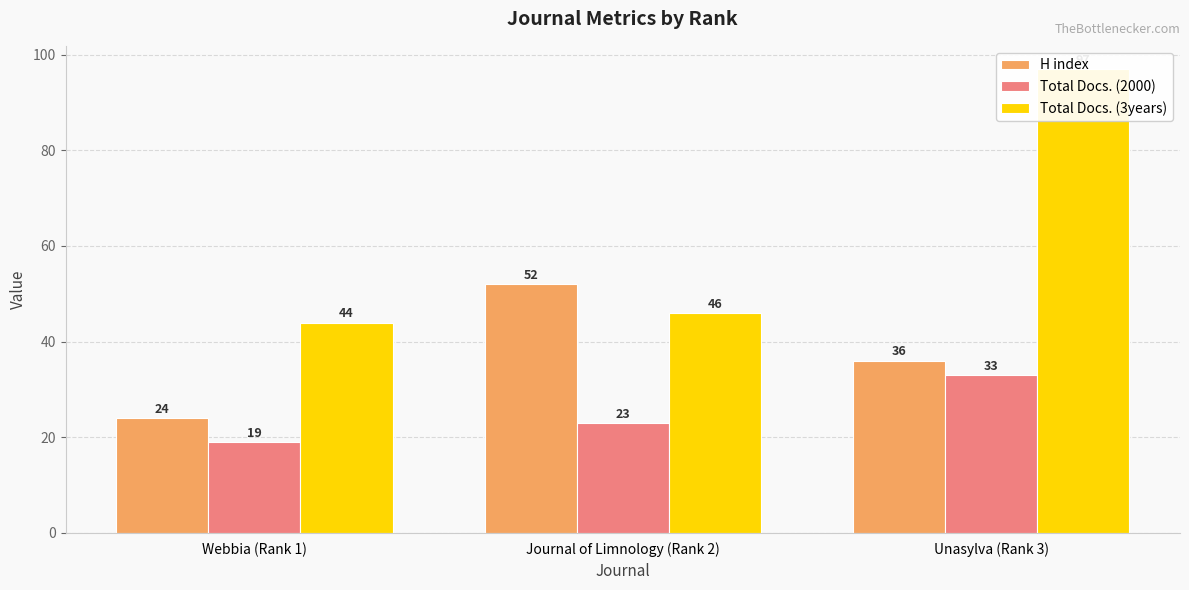

Which series has the largest total across all categories?

Total Docs. (3years)